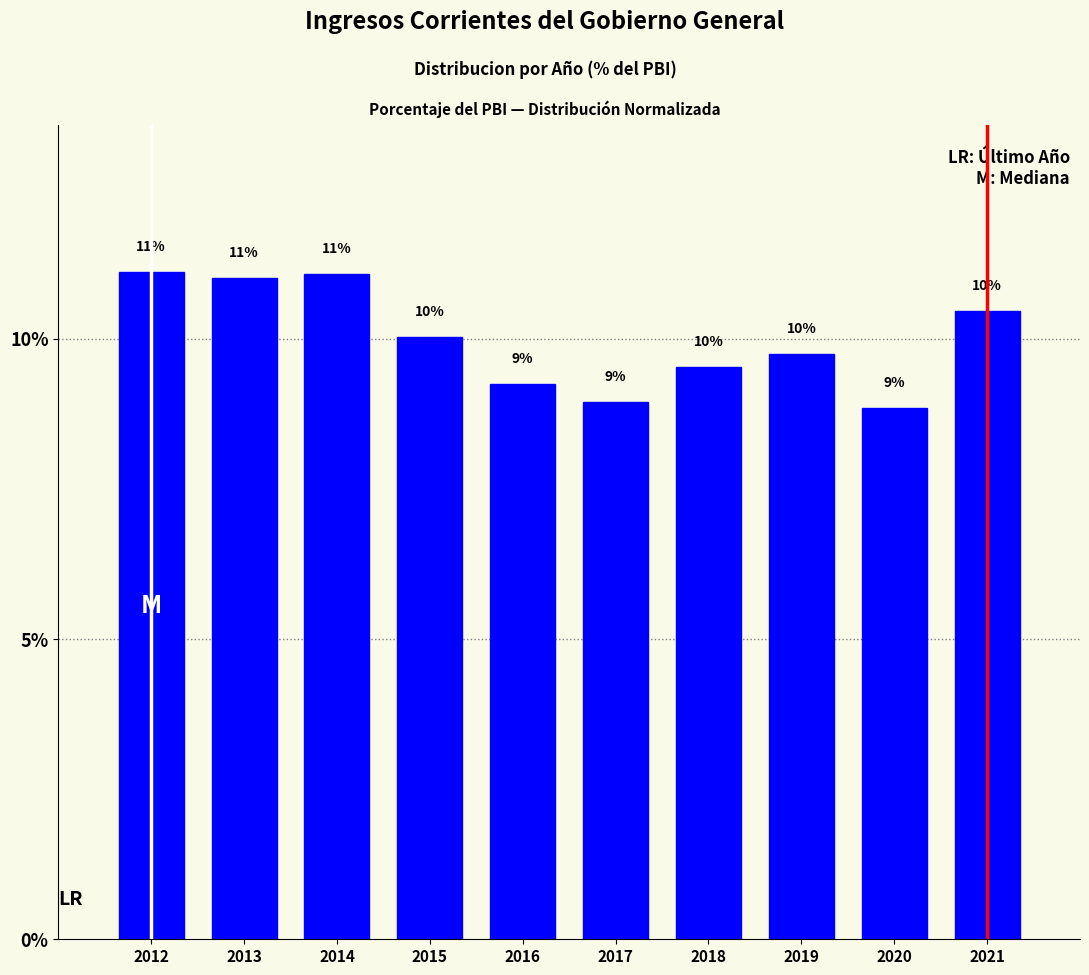

At which category does the chart reach its minimum across all series?

2020